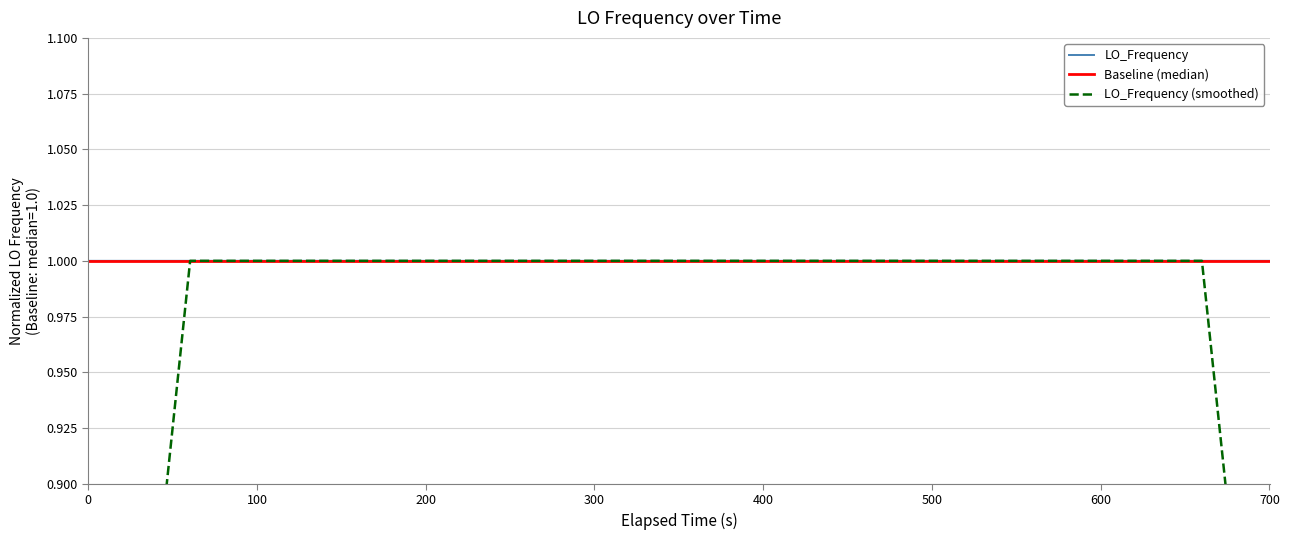

What is the minimum value for LO_Frequency?

1.0